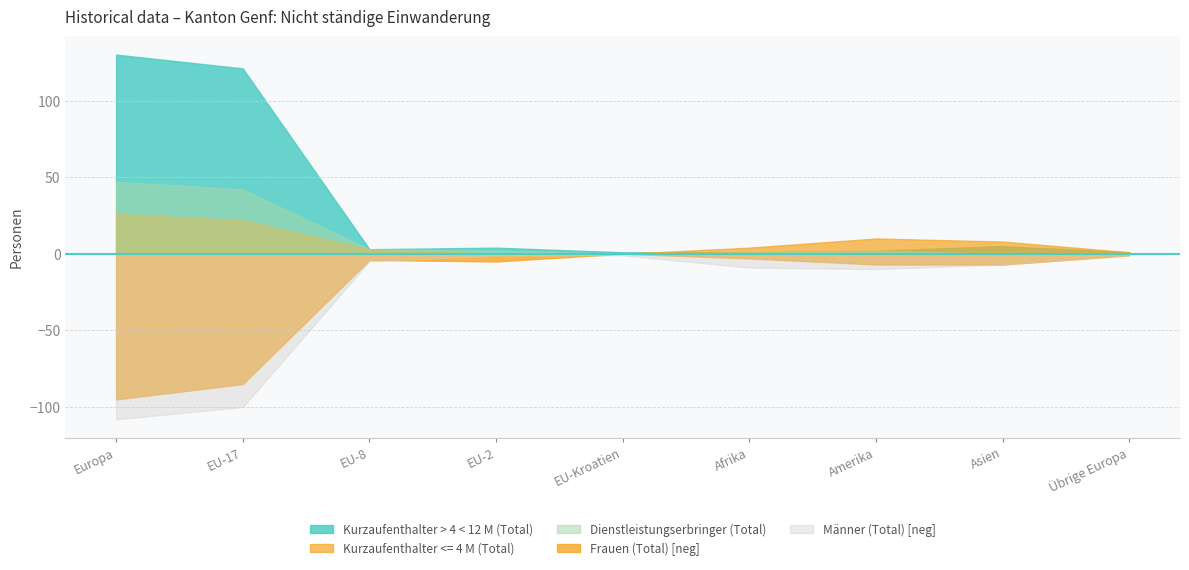

Does the chart display data point markers on the line(s)?

No